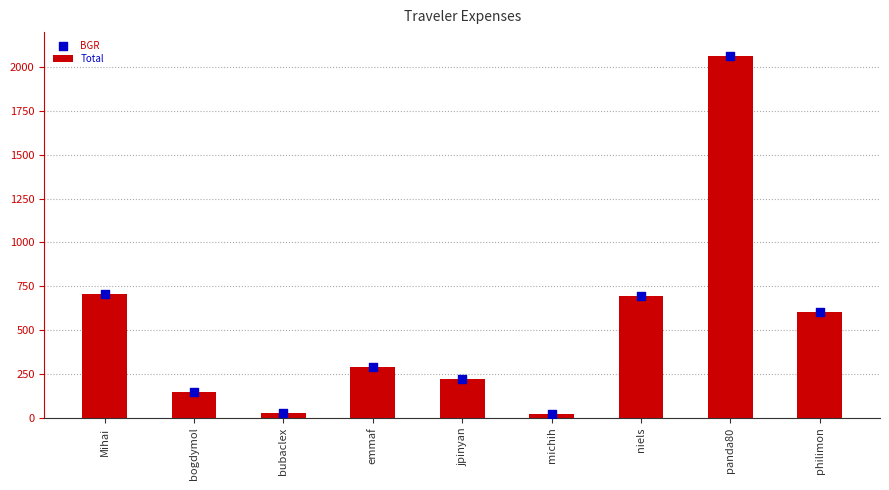

Is the value of Total at emmaf greater than the value of BGR at philimon?

No